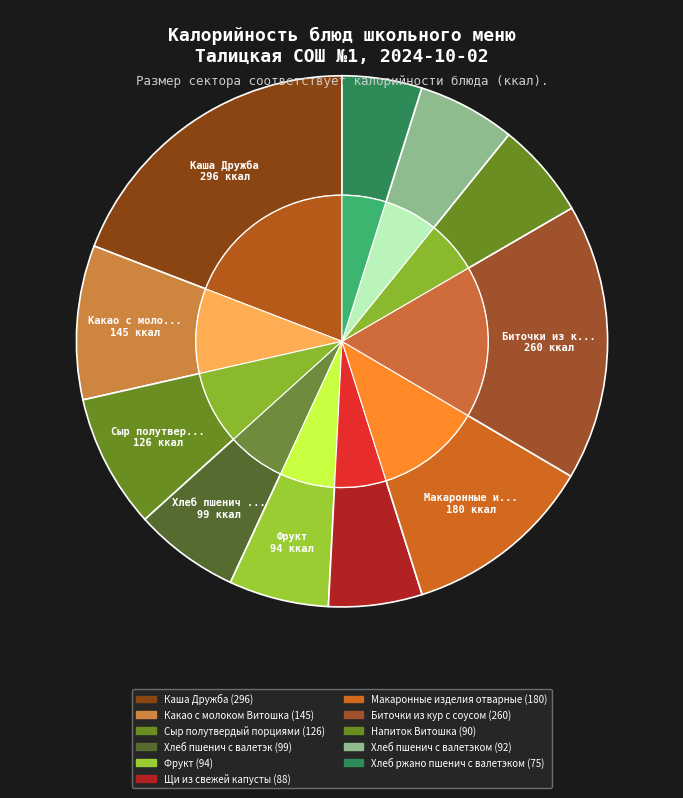

What is the smallest slice in the pie chart?

Хлеб ржано пшенич с валетэком